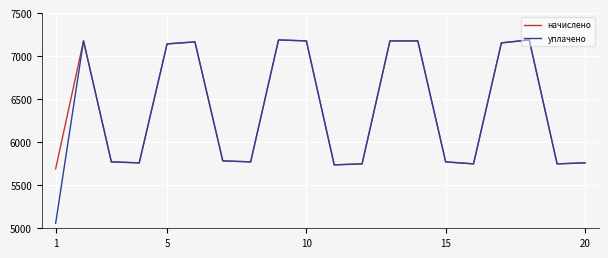

What is the smallest value displayed?

5058.6